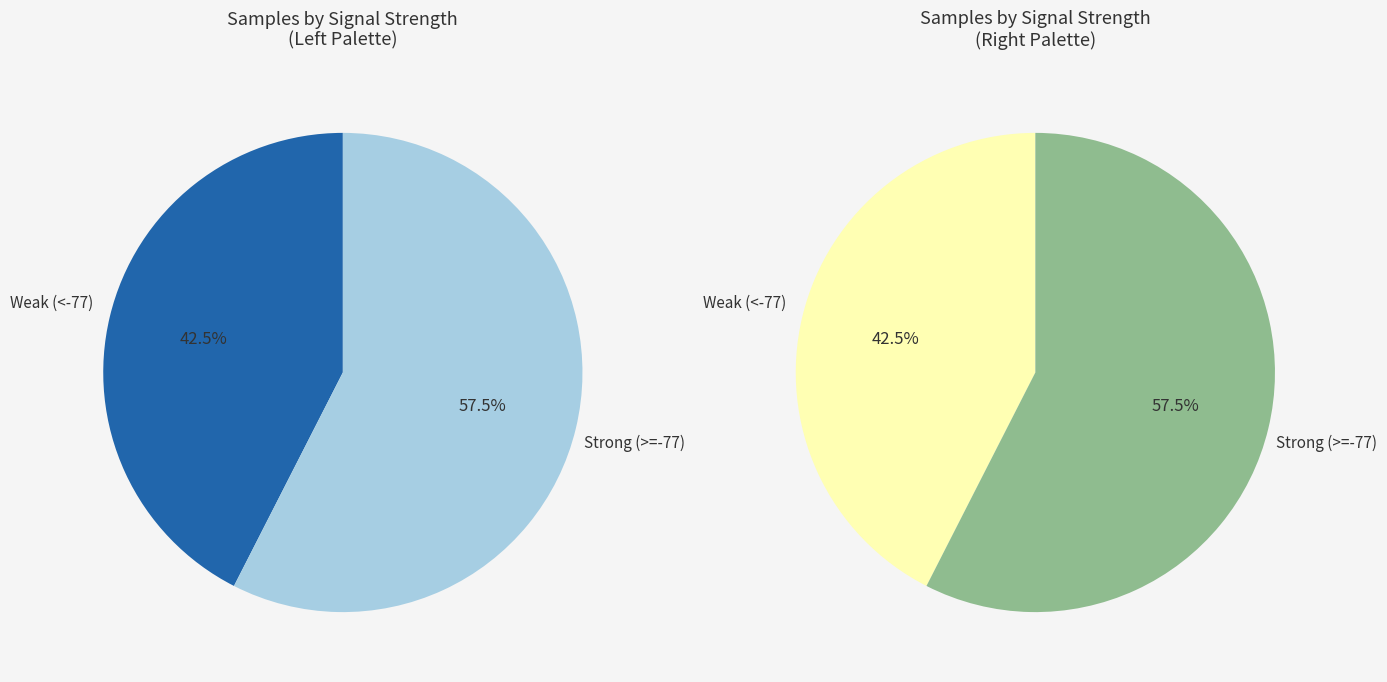

Does 8 represent more than half of the total?

No